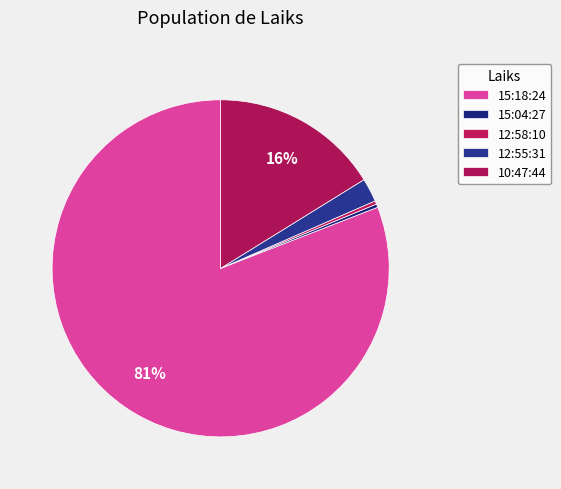

Count the number of slices in the pie.

5